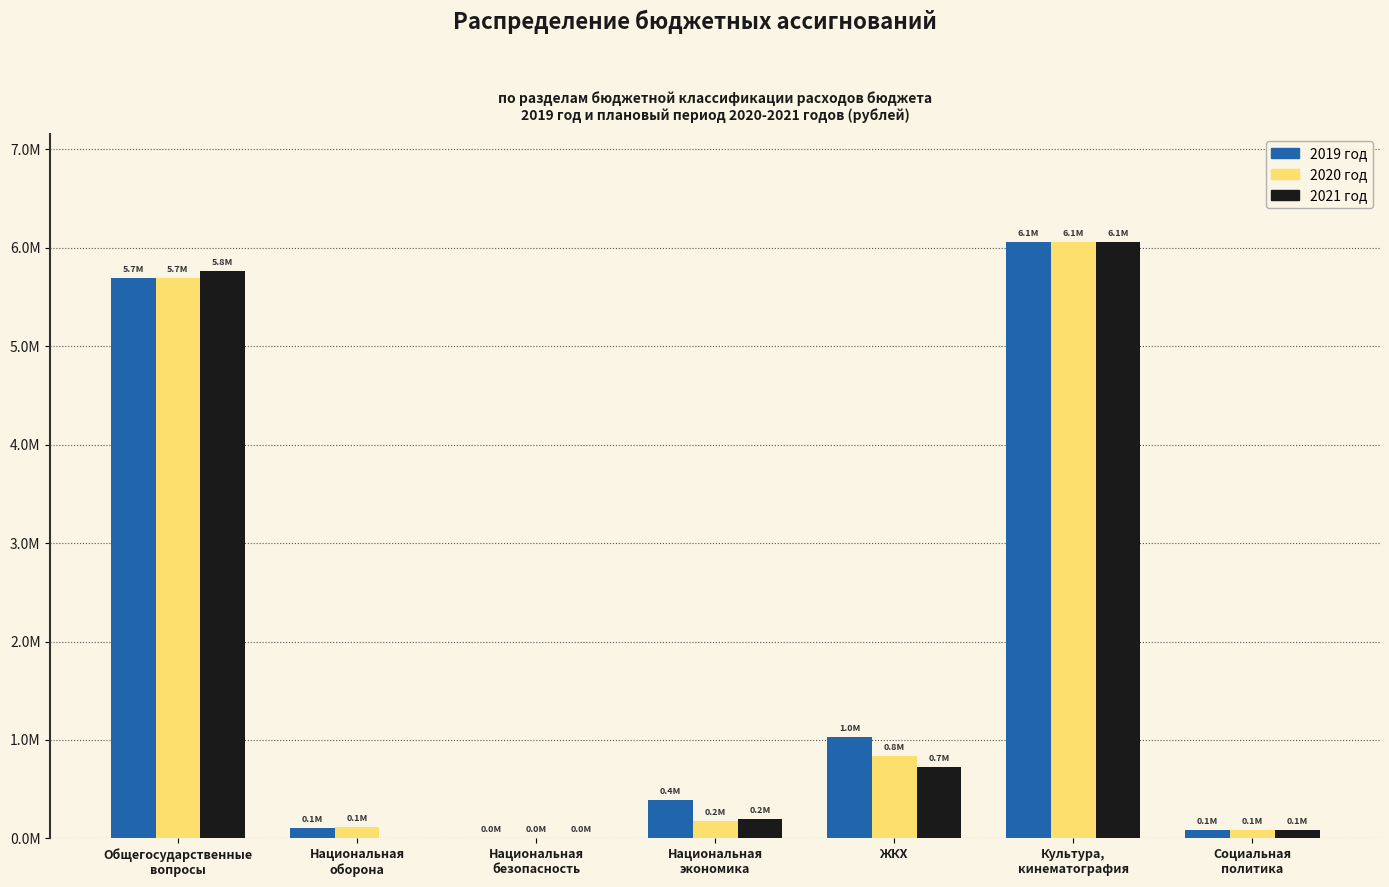

Rank the categories by 2019 год value from lowest to highest.

Национальная
безопасность, Социальная
политика, Национальная
оборона, Национальная
экономика, ЖКХ, Общегосударственные
вопросы, Культура,
кинематография